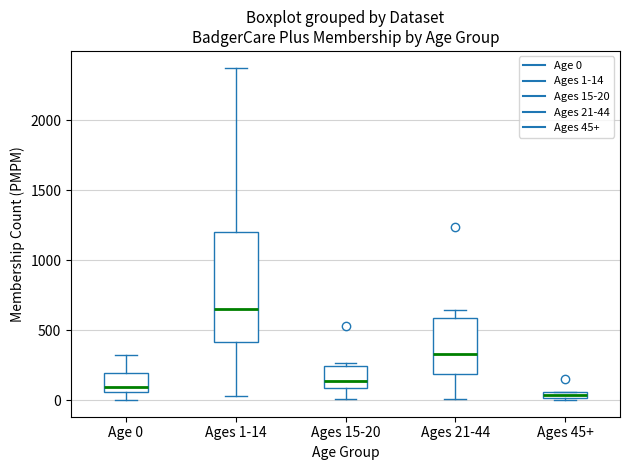

Where does the median line of the box for Ages 21-44 sit on the y-axis? The values are not printed on the chart, so give them approximately, as read against the axis.

350